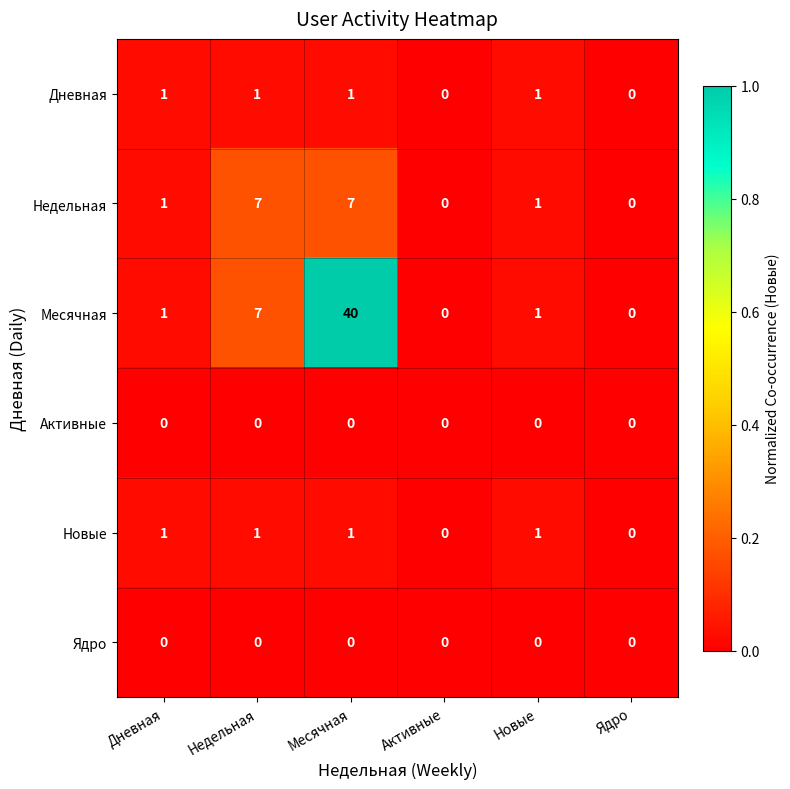

What is the spread (max minus min) of values at Месячная?

40